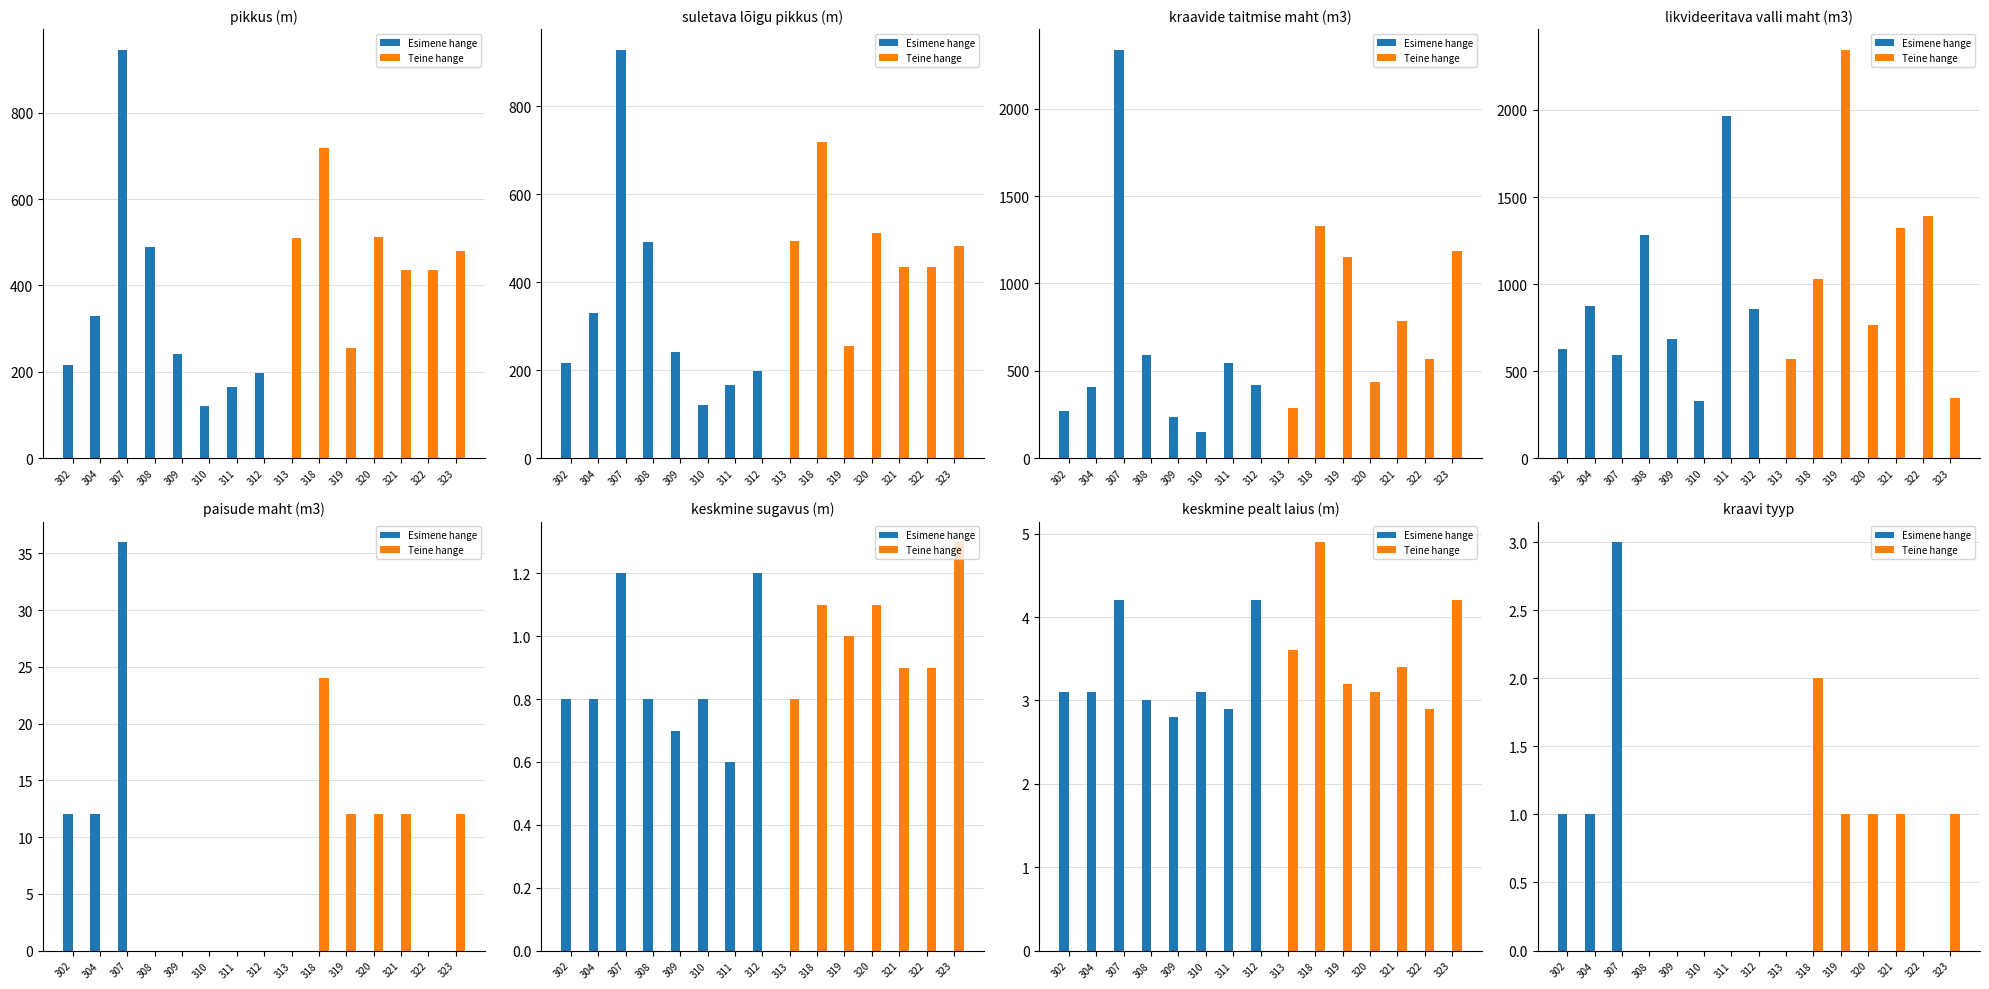

What is the difference between the maximum and minimum values in the Teine hange series?

2